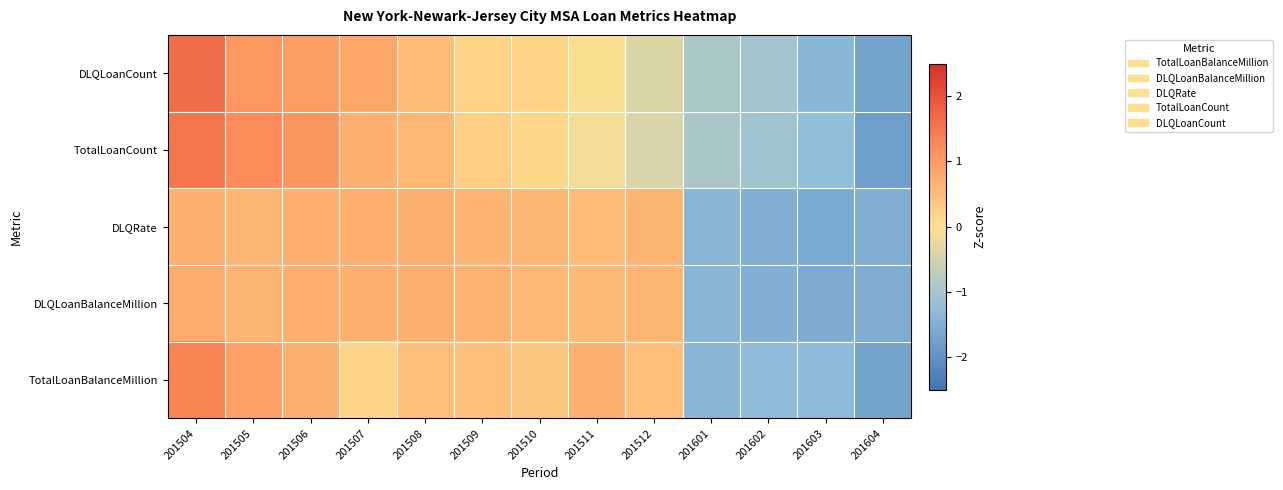

How many series are shown in this chart?

5